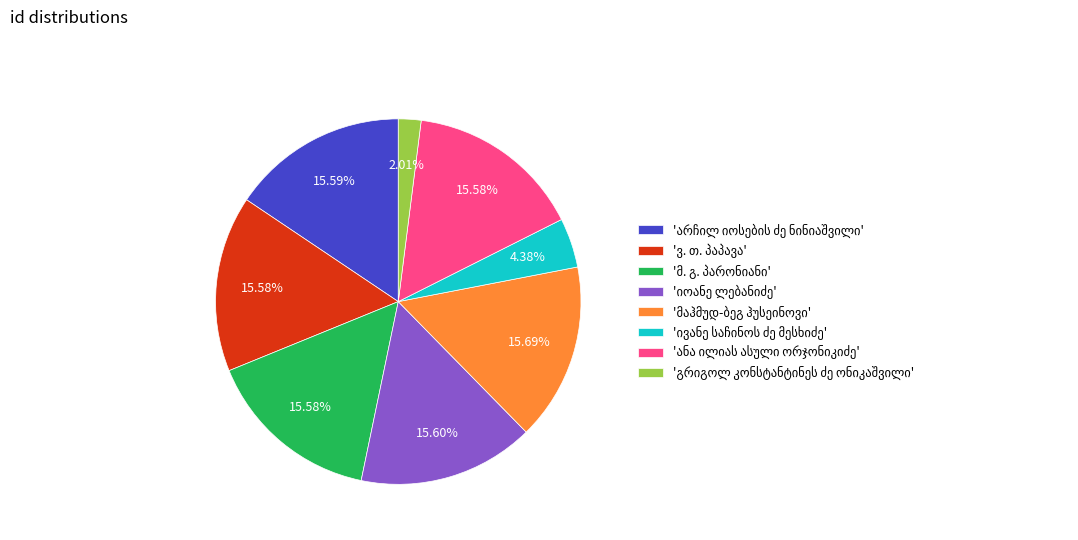

Is there any slice that represents more than half of the pie?

No